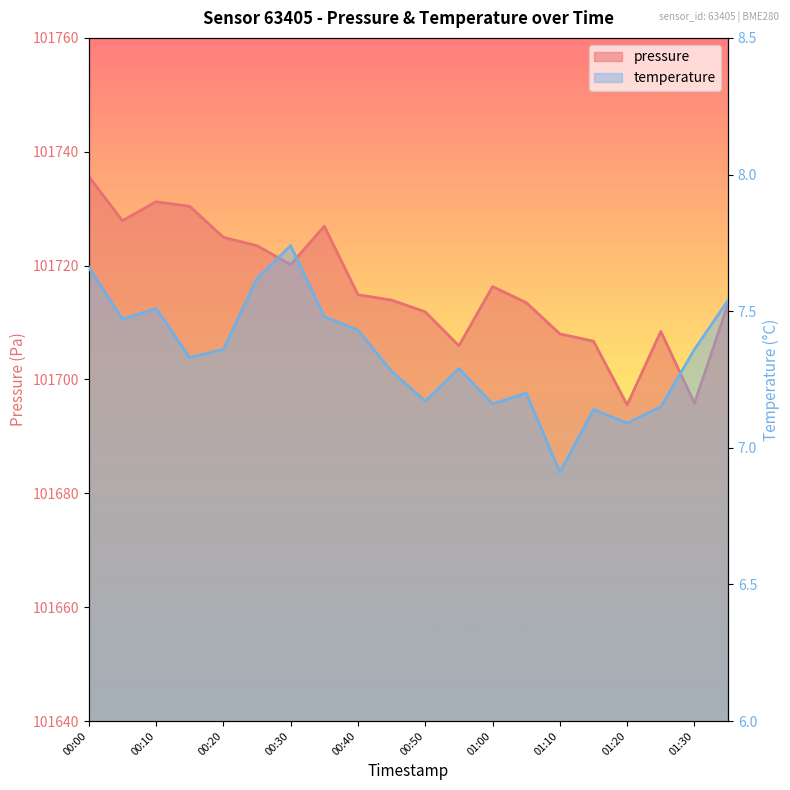

In pressure, how many points are higher than both neighbors (excluding endpoints)?

4